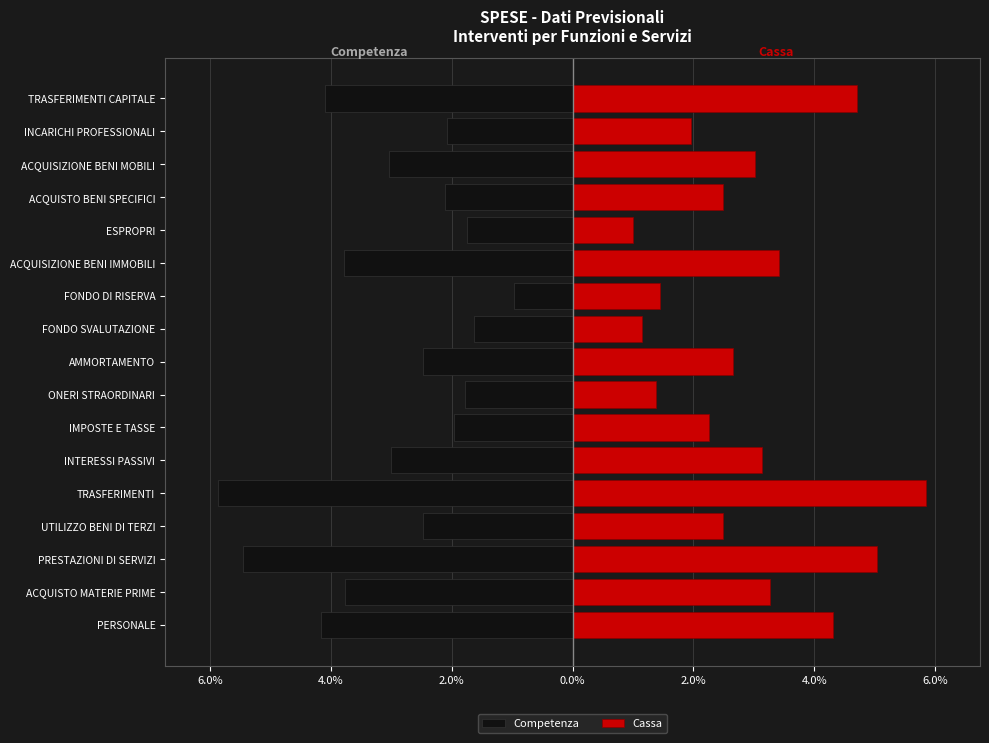

What is the value of the Competenza bar at the 3rd from the left?

-5.5